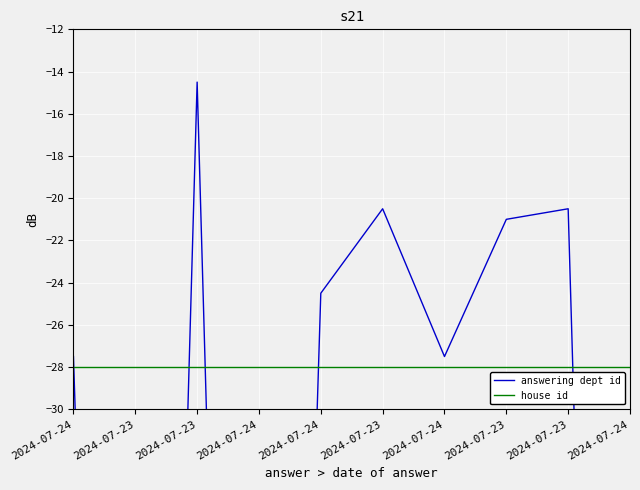

Where is answering dept id nearest to the value -67?

2024-07-24